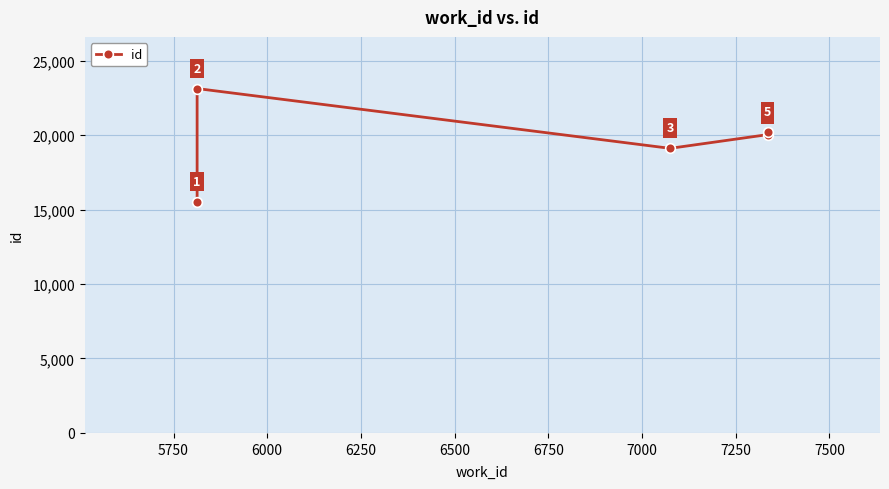

Reading left to right, transcribe all the data shown in this chart.

15526	23129	19113	20034	20220